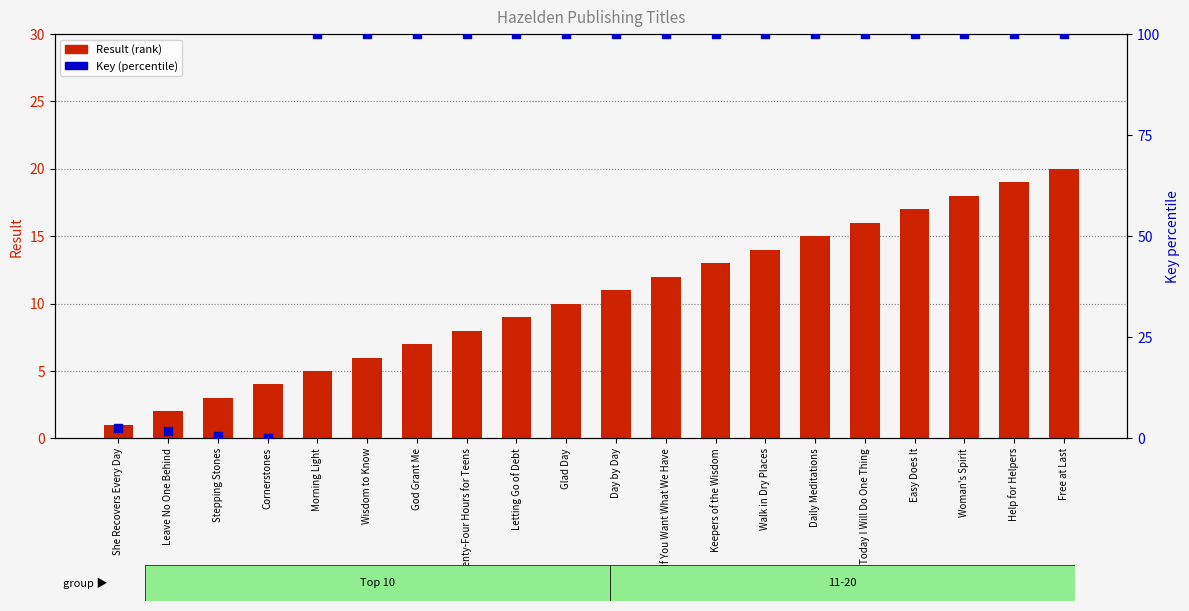

Which series reaches the minimum Y coordinate?

Key (percentile)